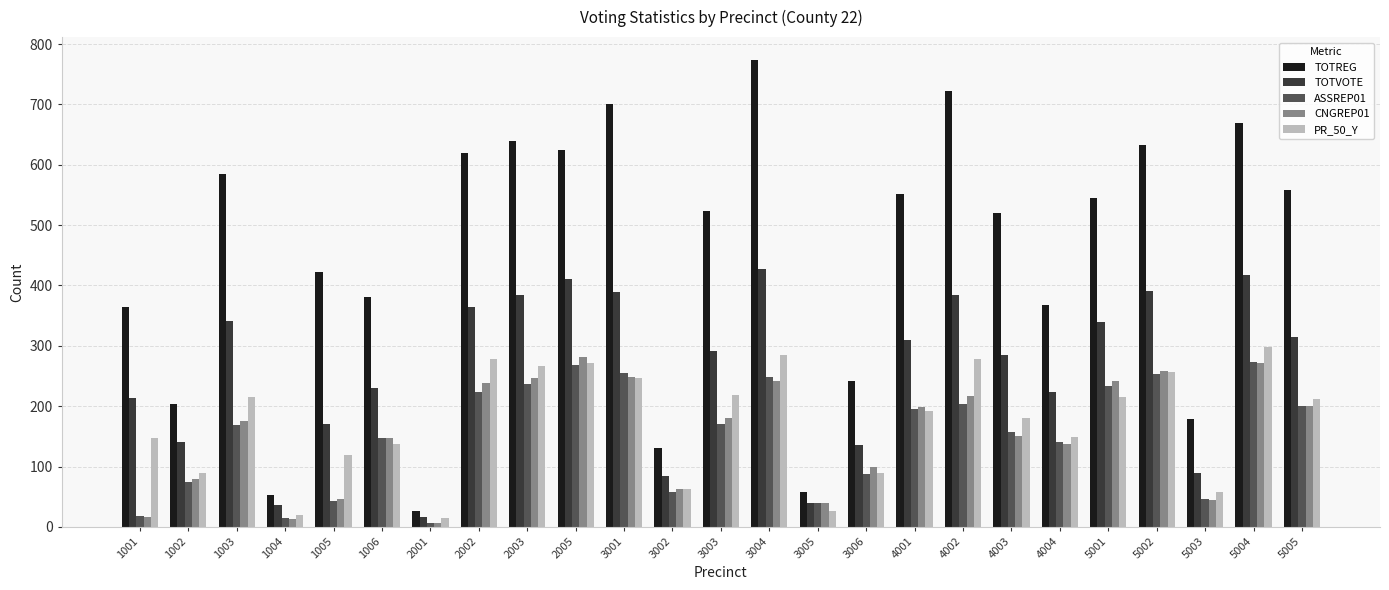

At how many categories does at least one series exceed 250?

18